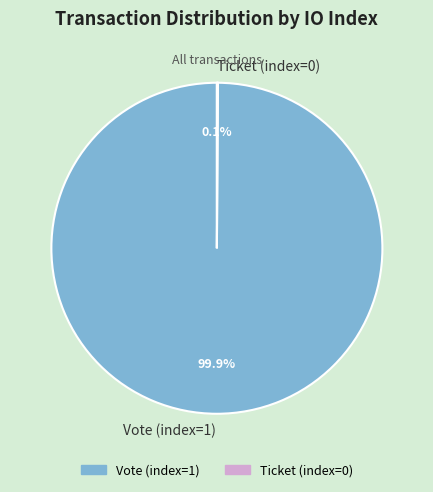

Which slice is the largest?

Vote (index=1)